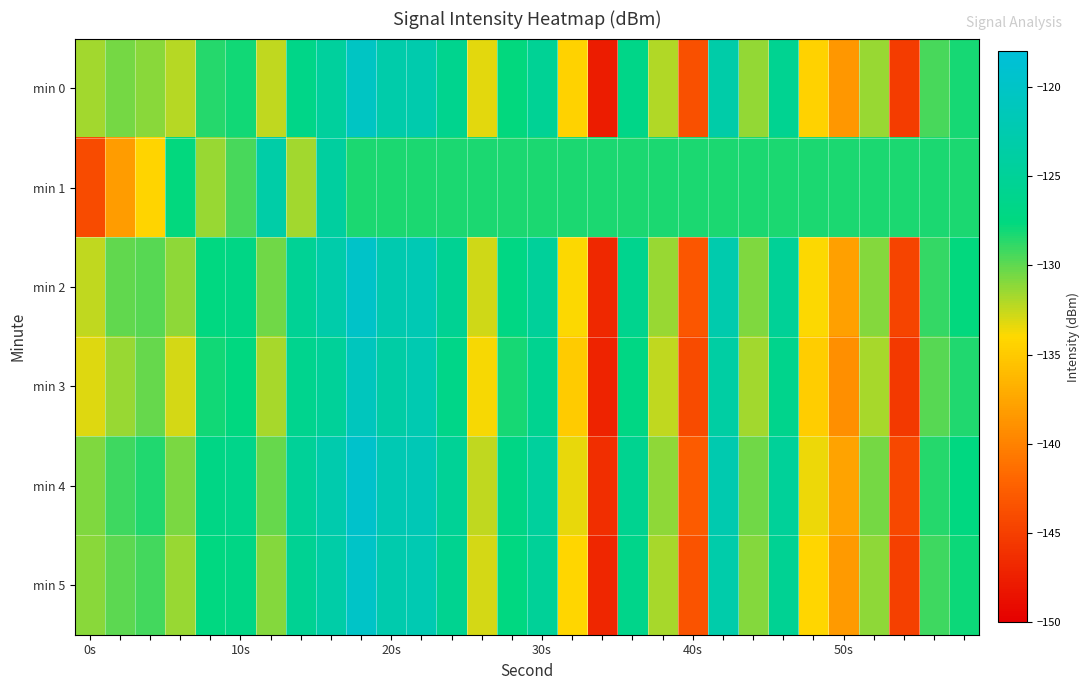

Which series has the largest total across all categories?

min 1